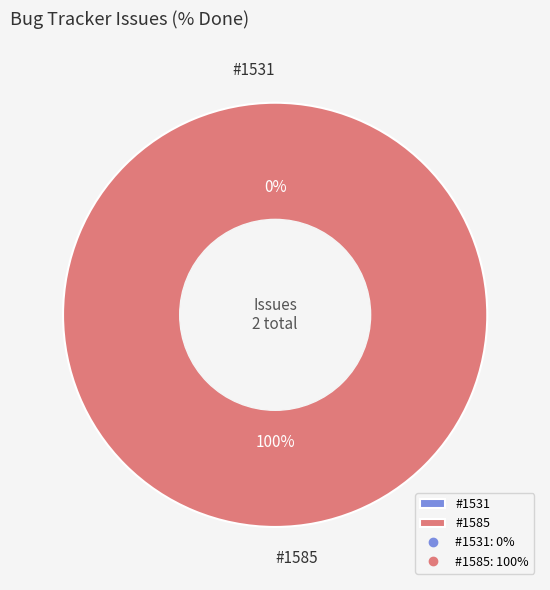

Combined, do #1585 and #1531 account for over 50%?

Yes